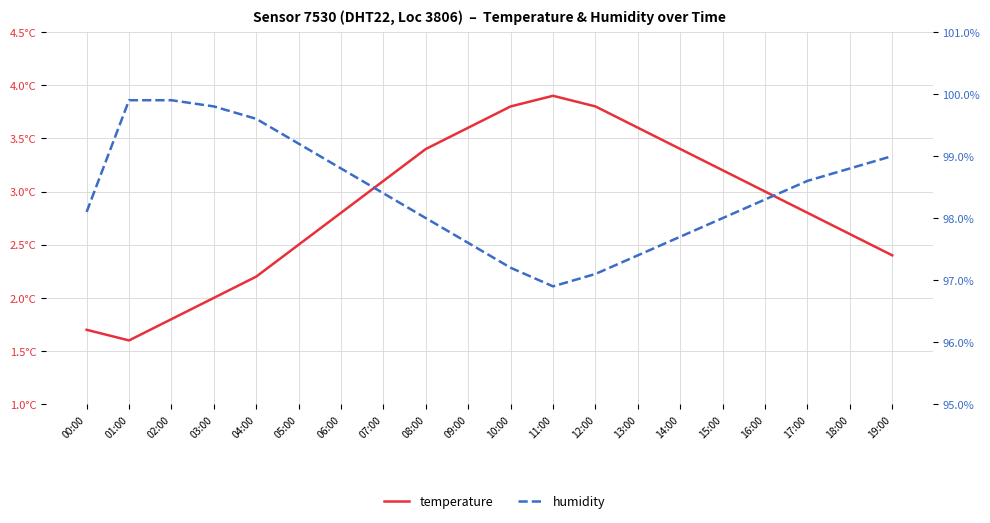

What is the difference between the temperature values at 00:00 and 10:00?

2.1